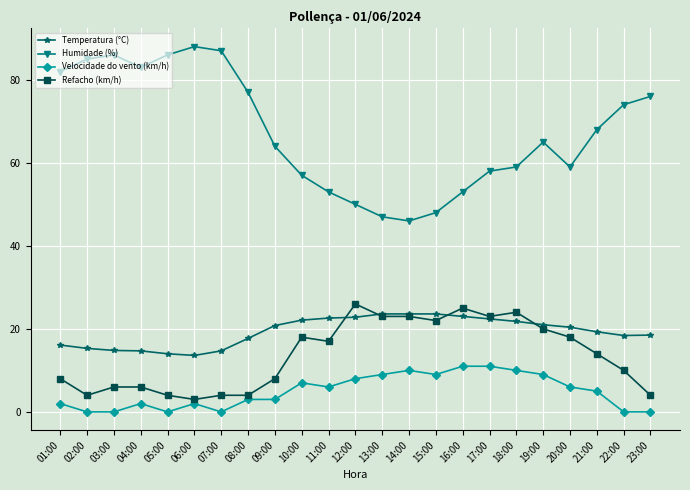

What is the label of the 23rd point from the right?

01:00